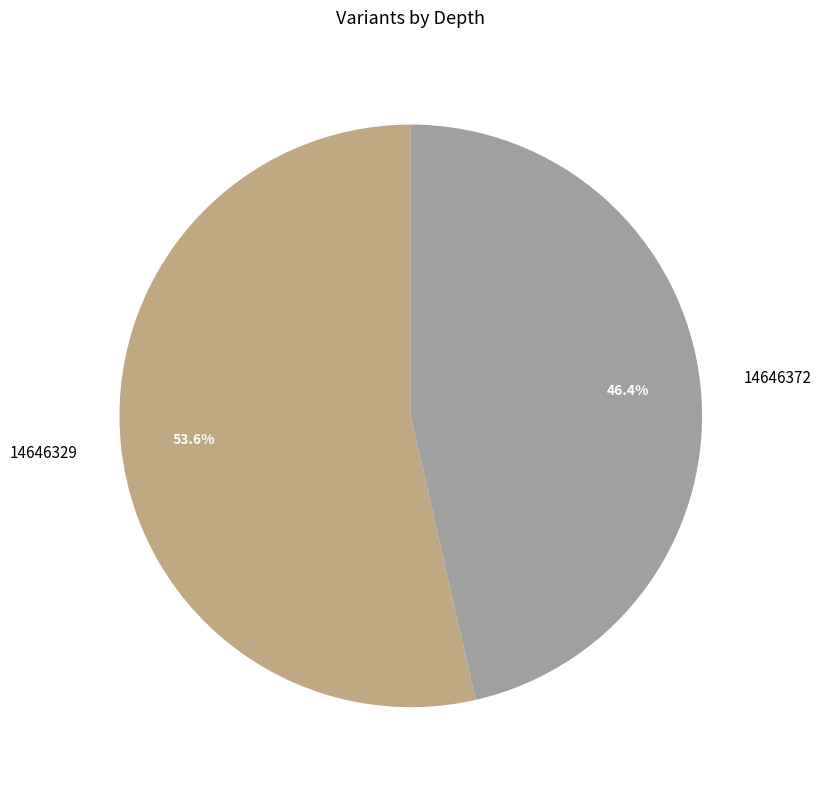

Does any single category account for the majority?

Yes